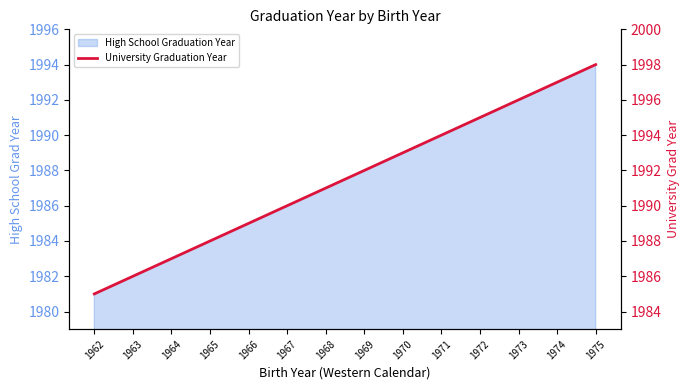

What is the difference between the maximum and minimum values?

13